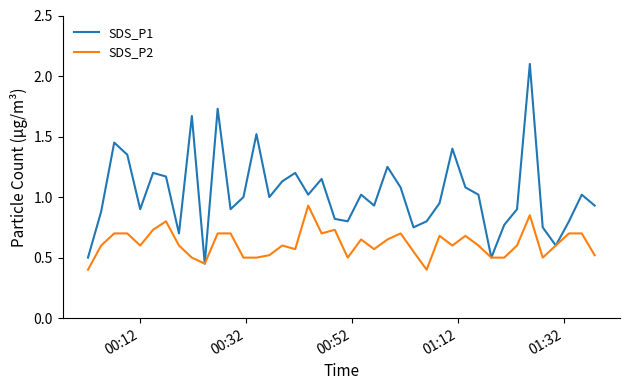

In SDS_P1, how many points are lower than both neighbors (excluding endpoints)?

11